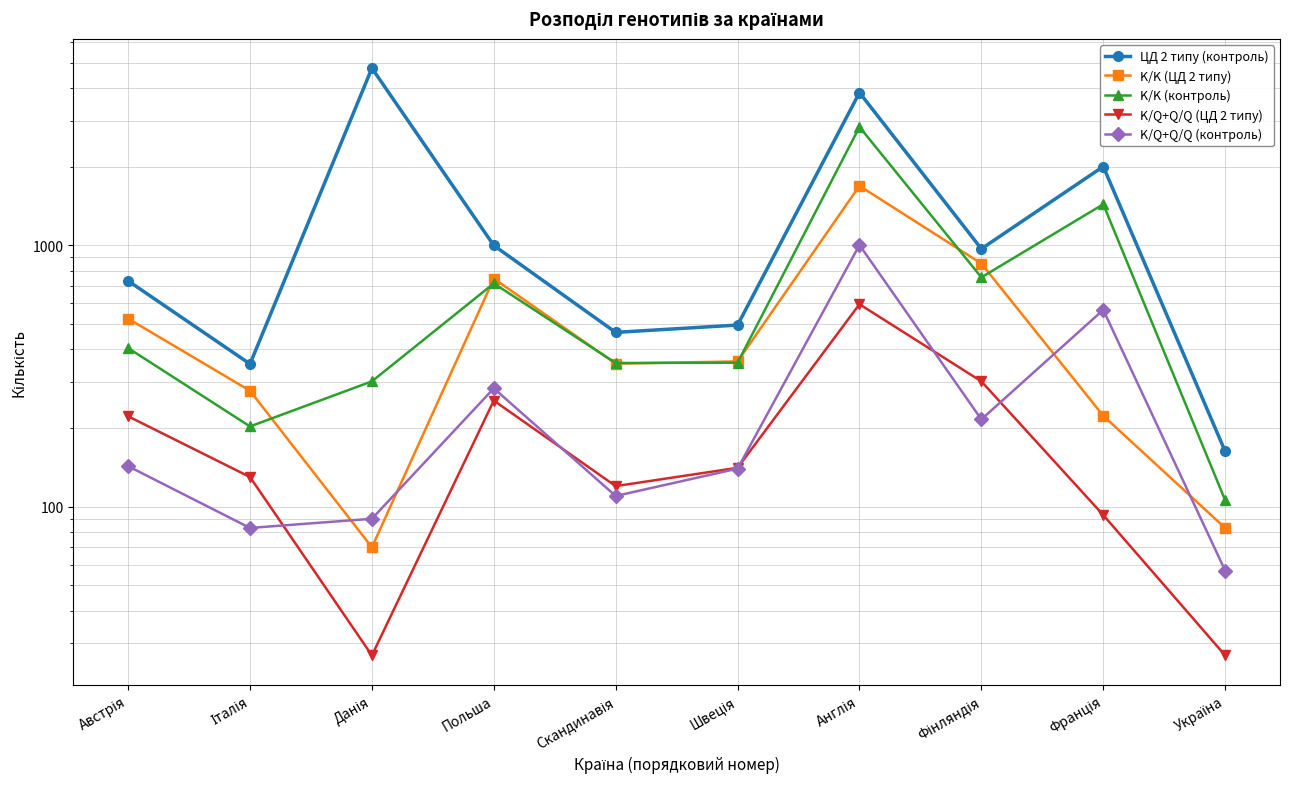

True or false: ЦД 2 типу (контроль) has a value of 2091 at Данія.

False